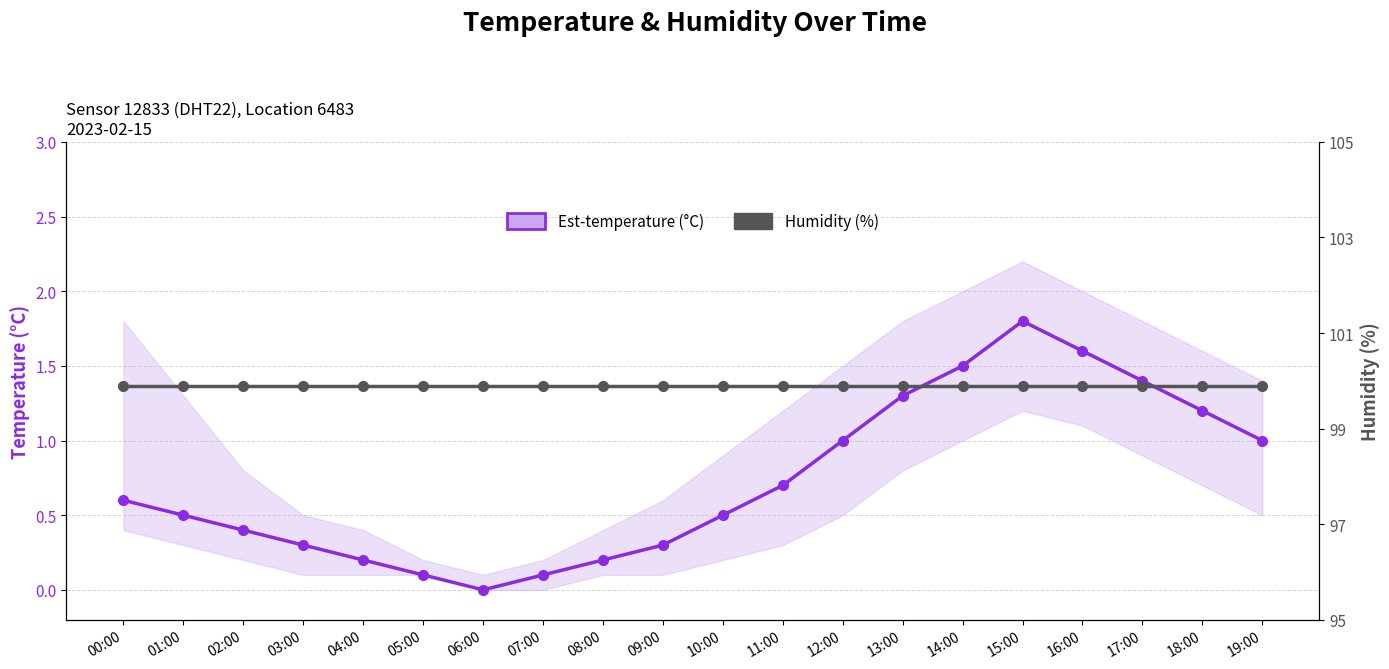

List the series in order of their peak value, lowest first.

Est-temperature (°C), Humidity (%)